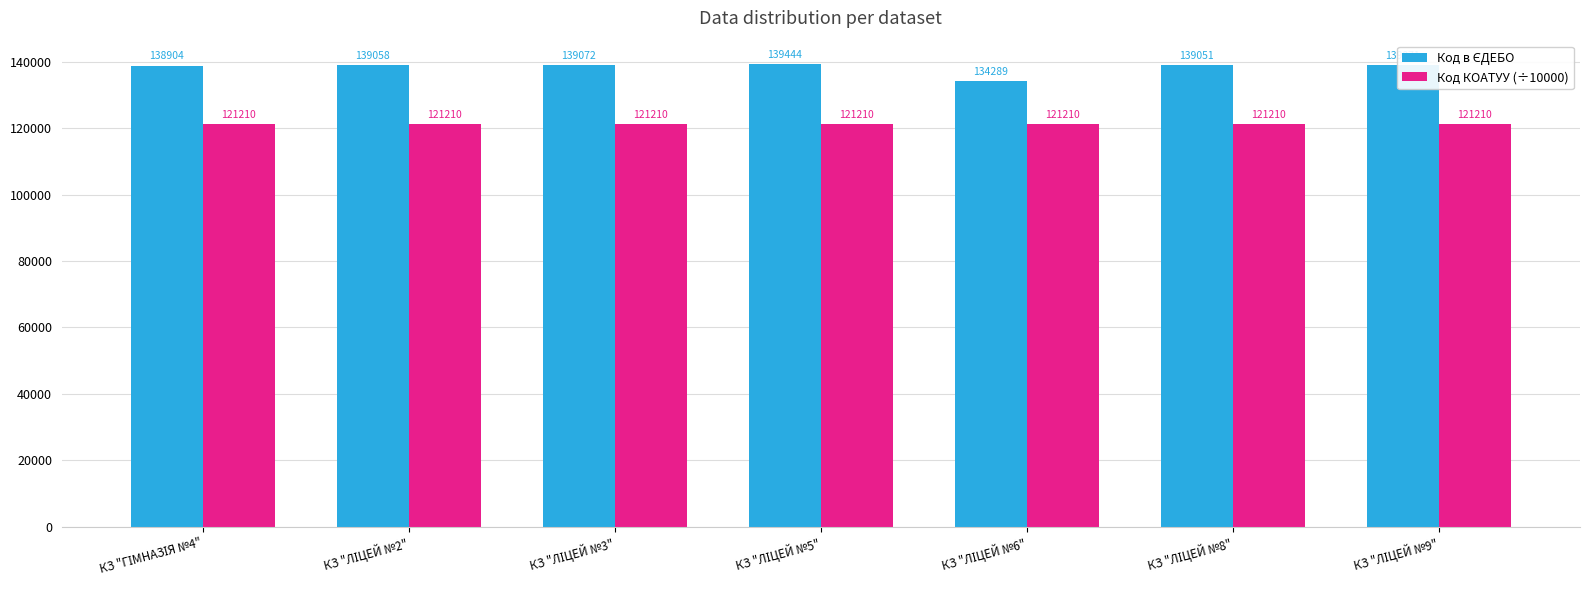

How many groups of bars are there?

7